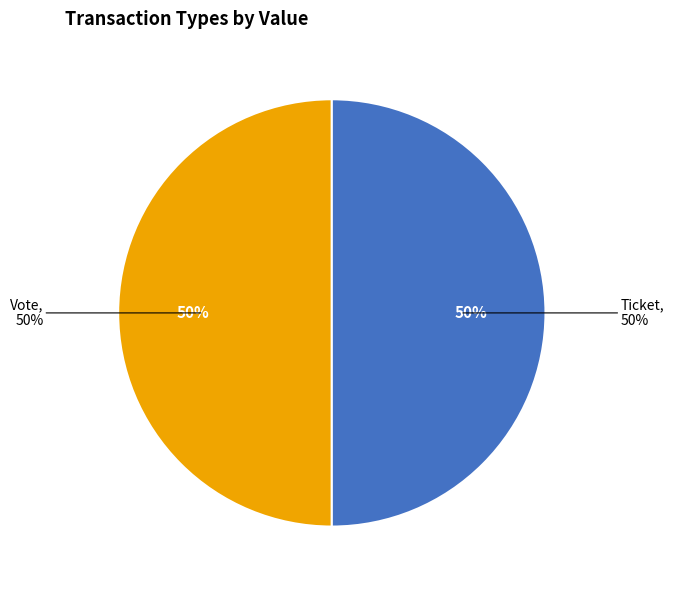

Which category has the biggest portion of the pie?

Vote (io_index=1)